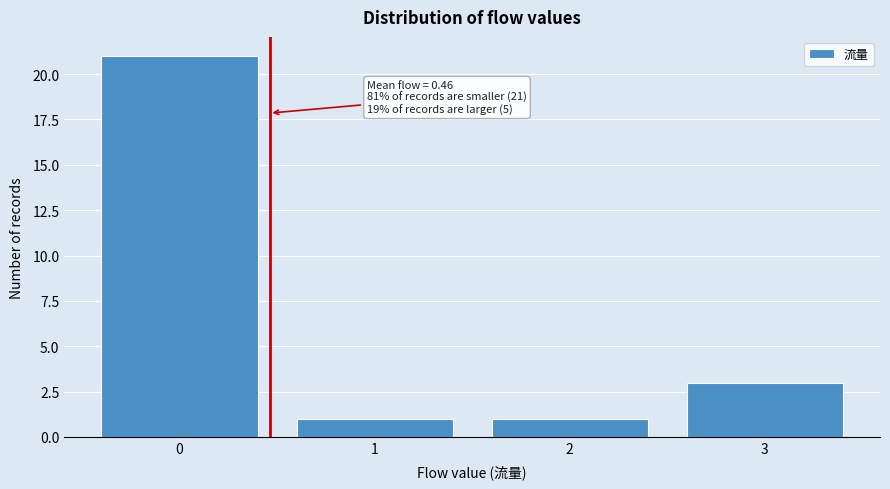

Over which range of the x-axis is the bar tallest?

-0.5 to 0.5